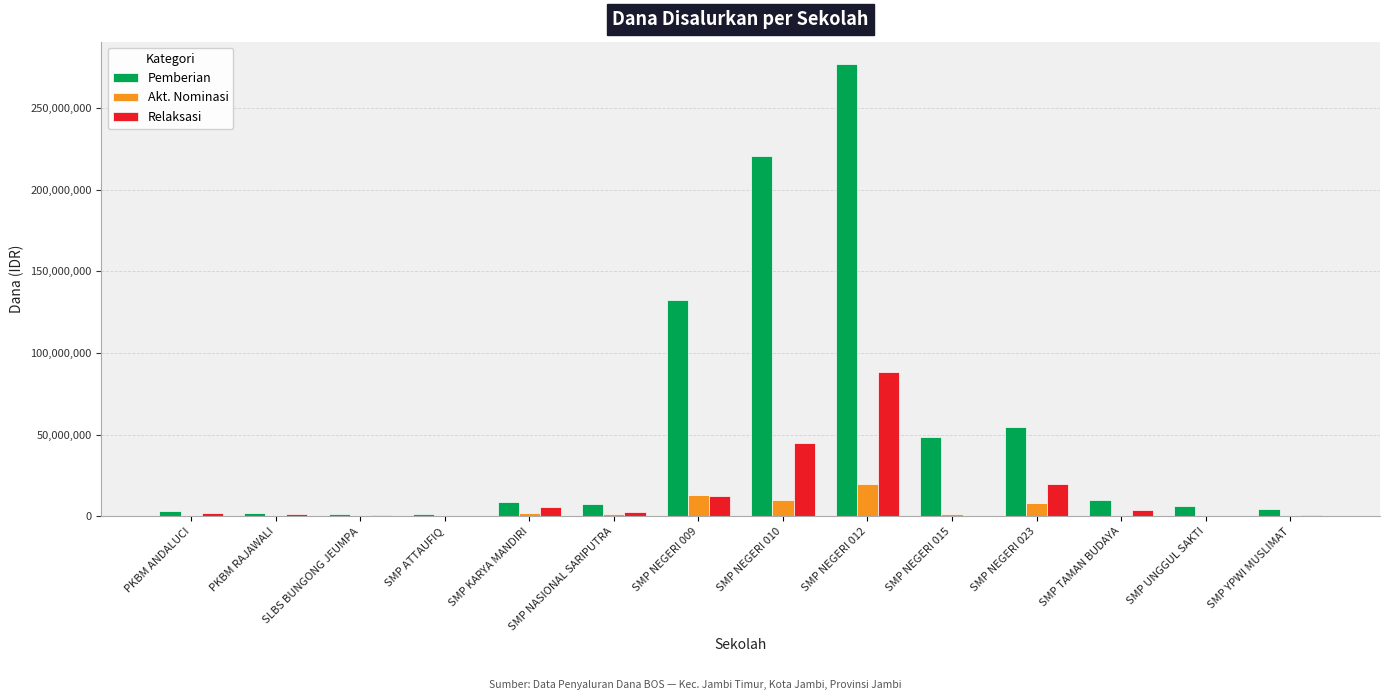

Between PKBM ANDALUCI and SMP NEGERI 015, which series saw the biggest shift?

Pemberian